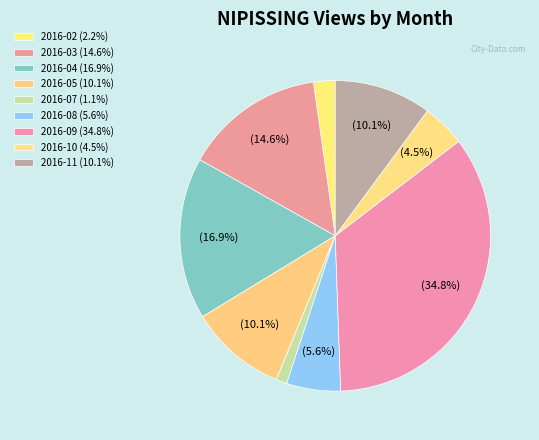

Count the number of slices in the pie.

9